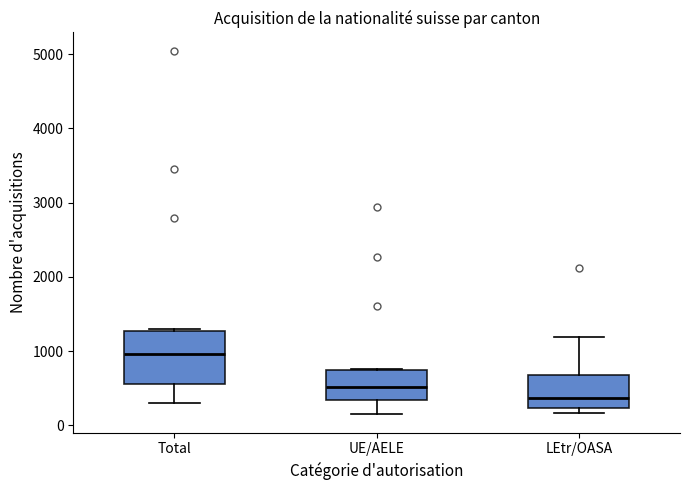

Which box has the lowest median line?

LEtr/OASA